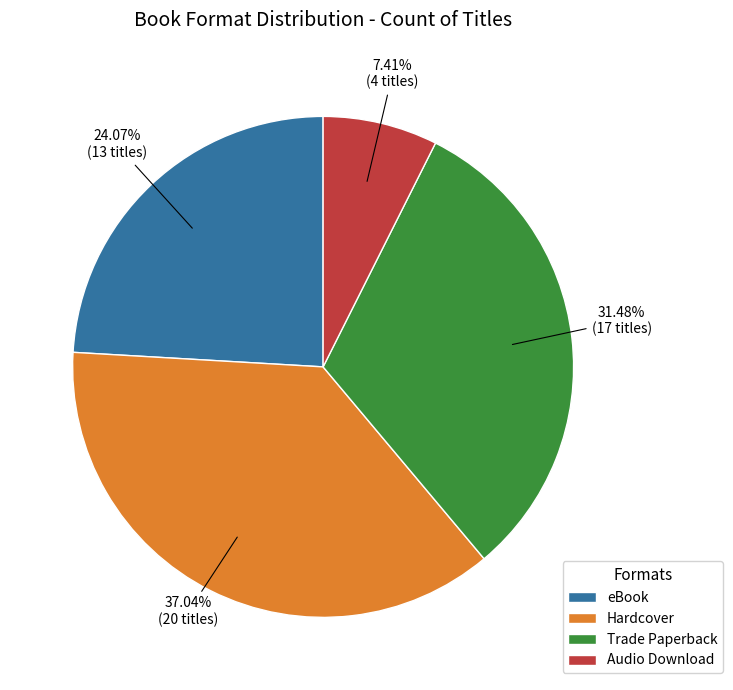

To the nearest percent, what is the average slice percentage?

25%